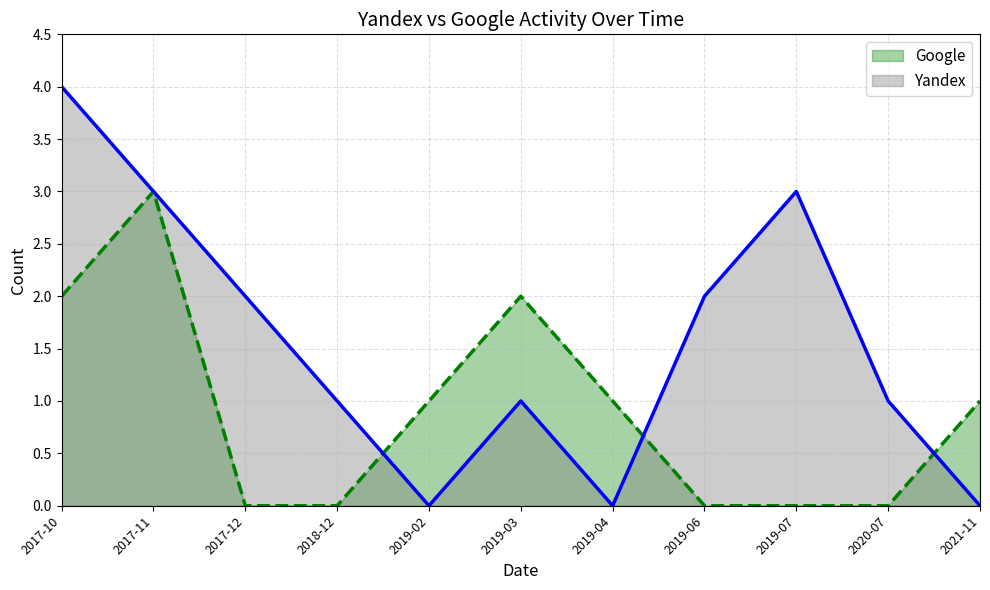

How many lines are shown in the chart?

2